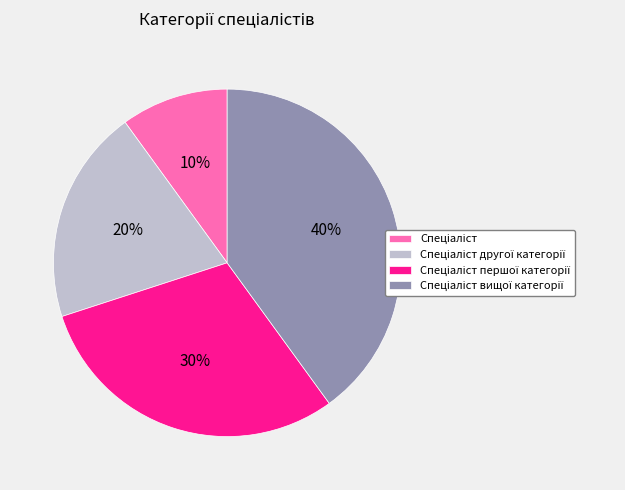

How many segments does this pie chart have?

4